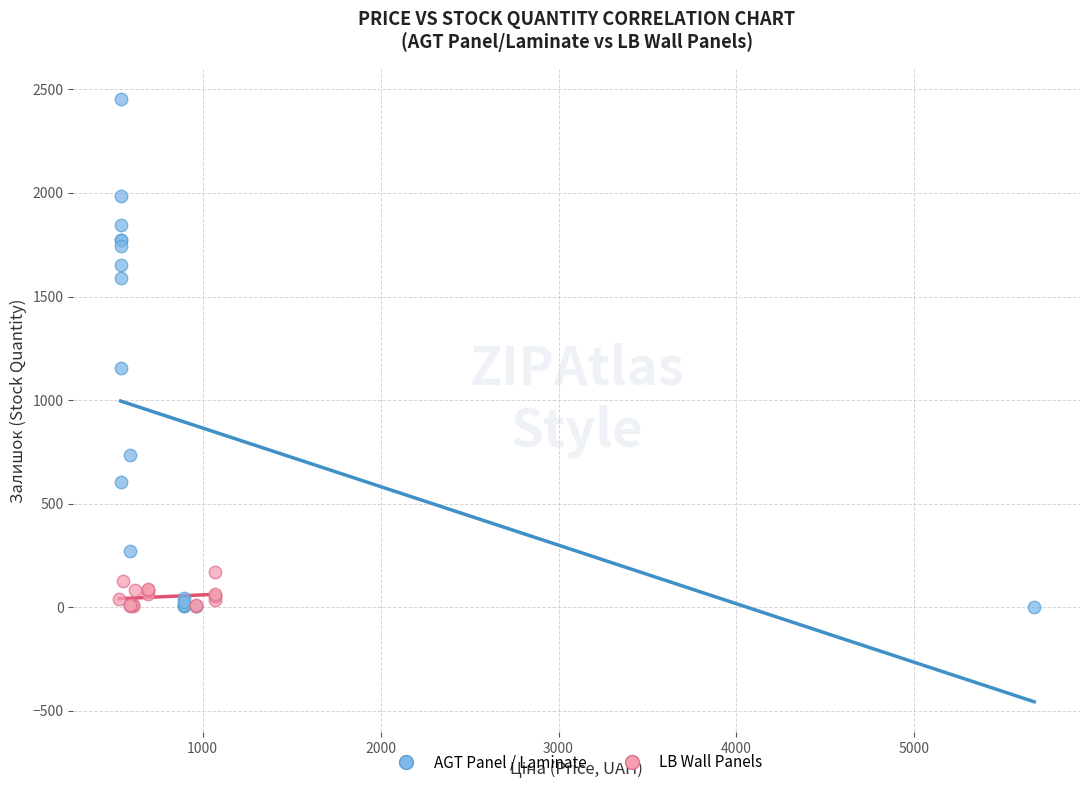

Which series contains the highest Y value?

AGT Panel / Laminate